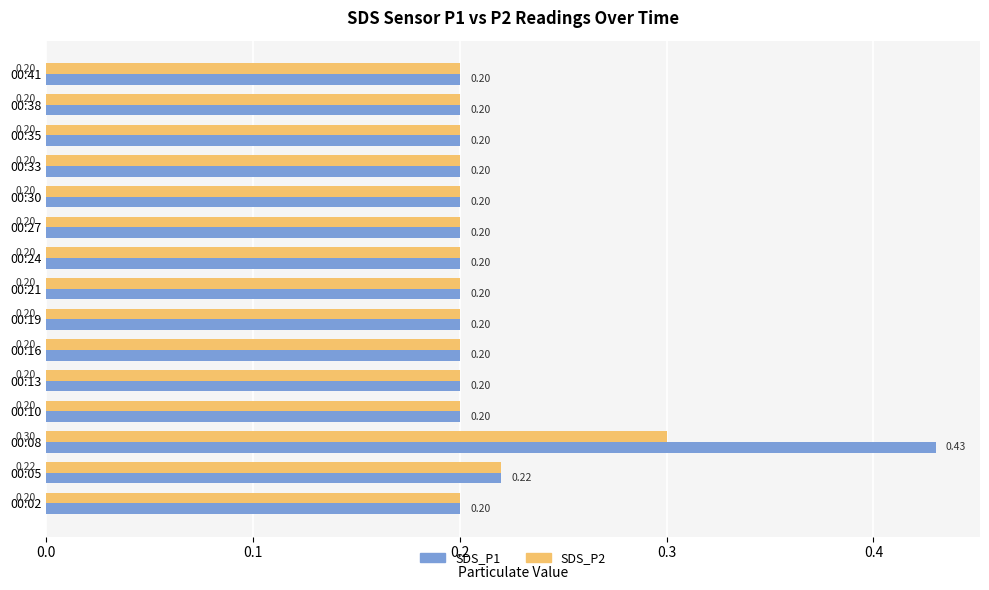

What is the sum of all SDS_P2 values?

3.1